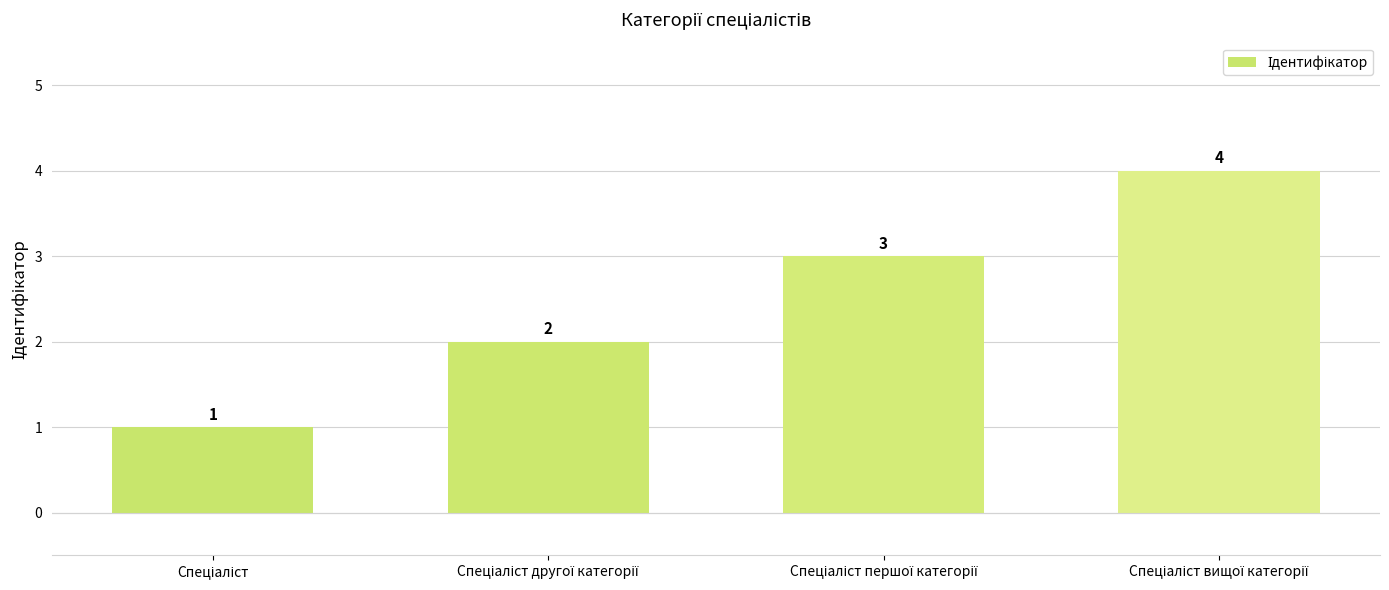

Count the values in the range 2 to 4.

3